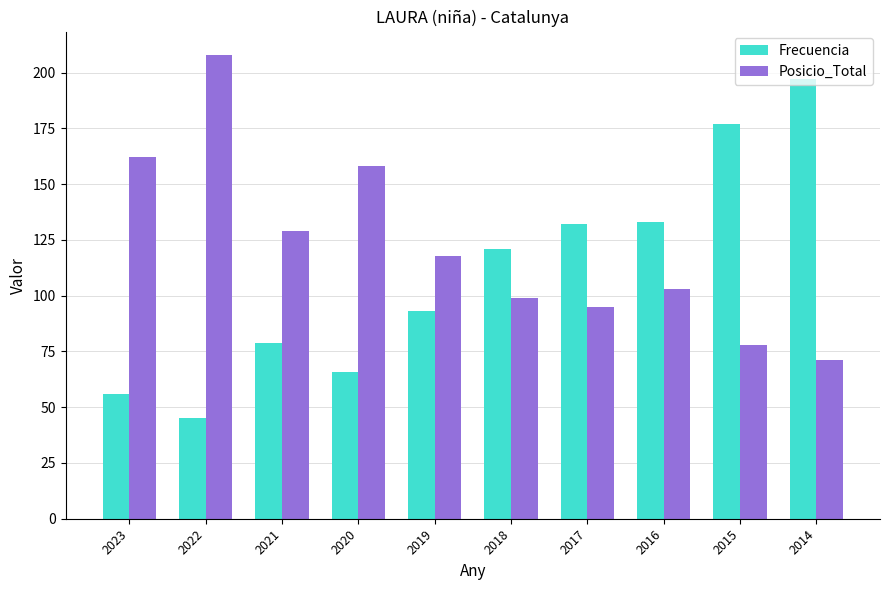

Which label corresponds to the largest value in the chart?

2022